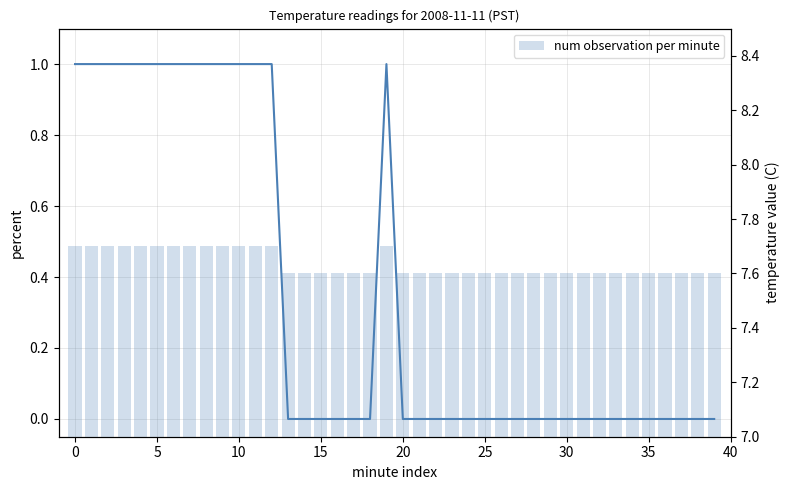

The Temperature (C) series shows 0.6 at 39. True or false?

False